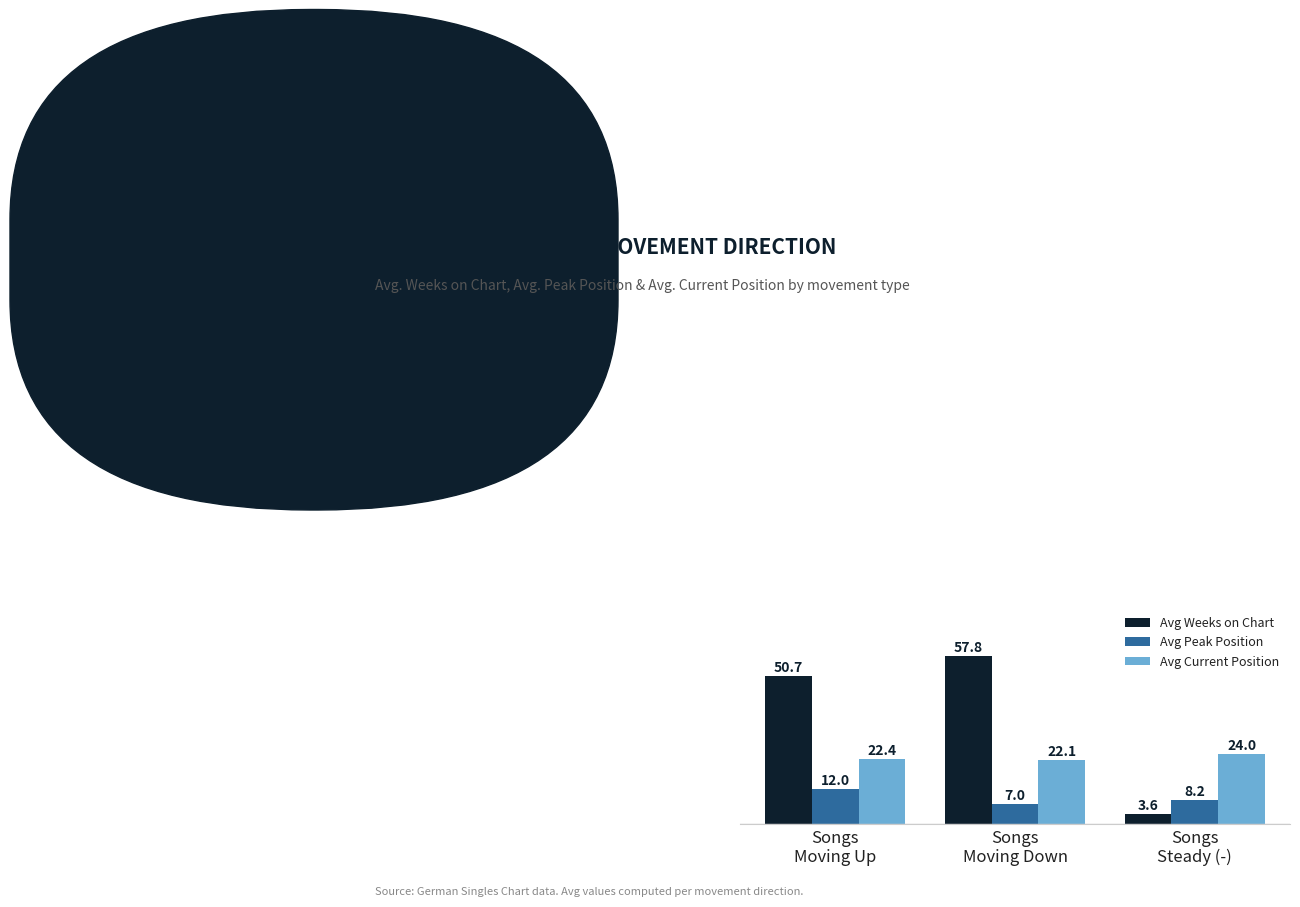

At how many categories does at least one series exceed 33?

2